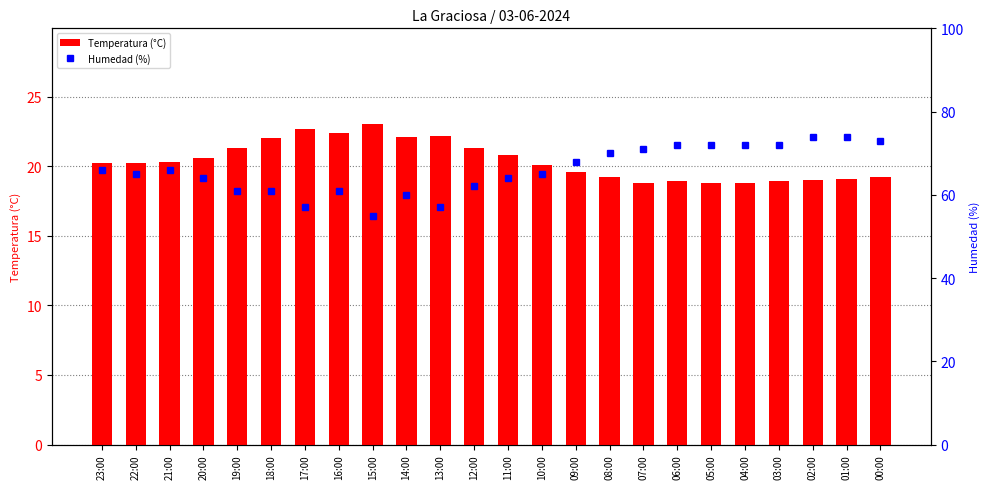

Between 11:00 and 00:00, which series saw the biggest shift?

Humedad (%)